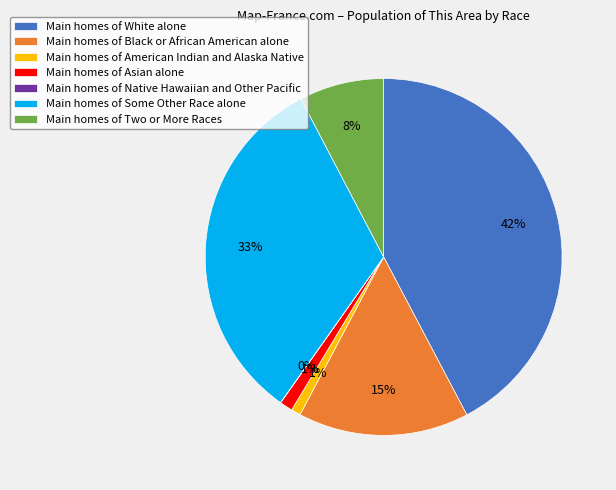

Which category has the biggest portion of the pie?

Main homes of White alone